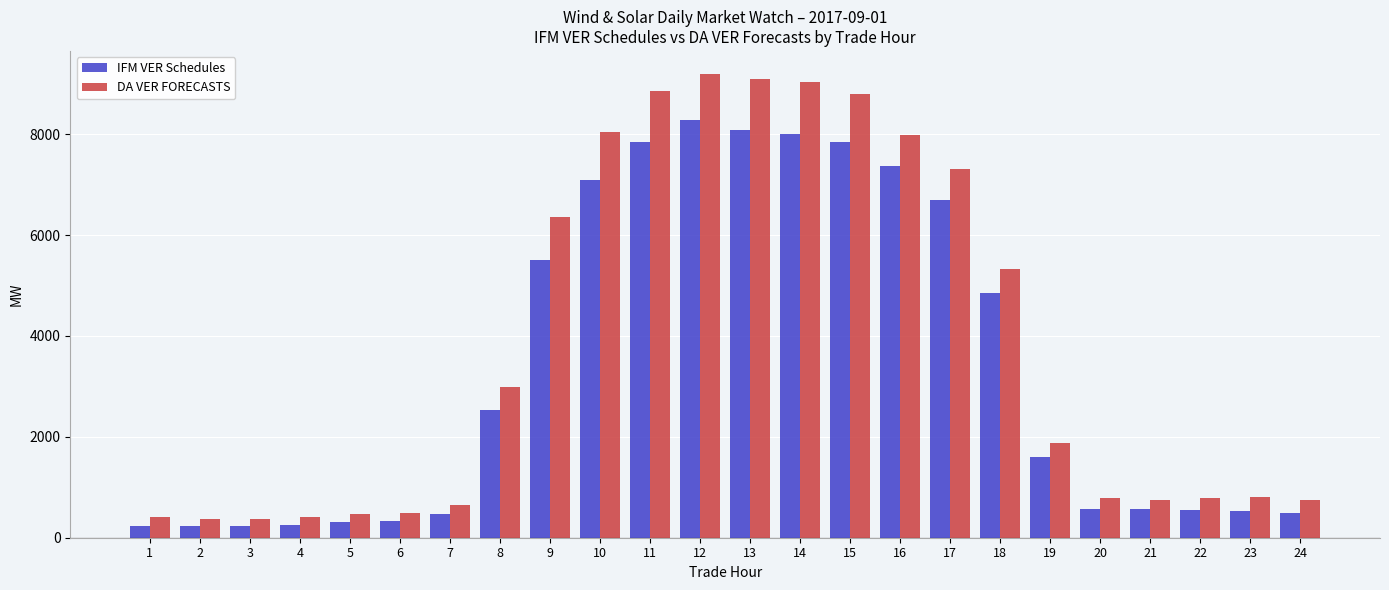

What are all the series names shown in the legend?

IFM VER Schedules, DA VER FORECASTS